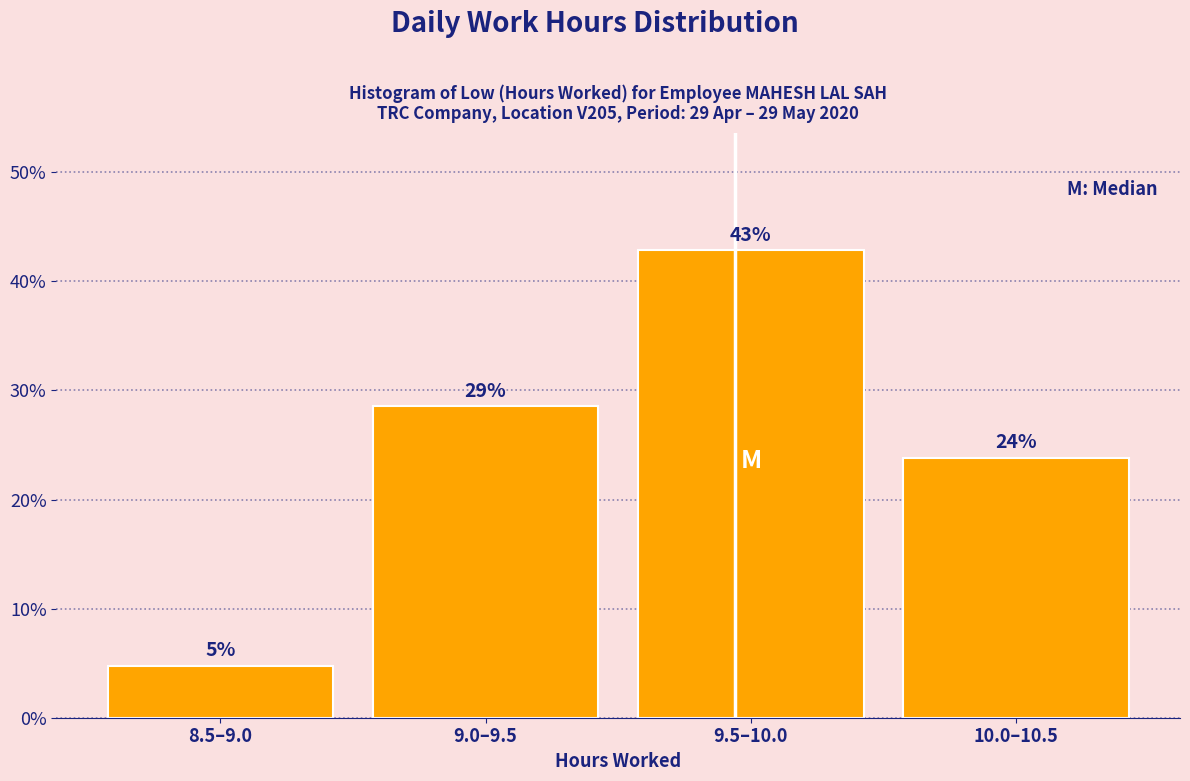

Does the chart contain any negative values?

No